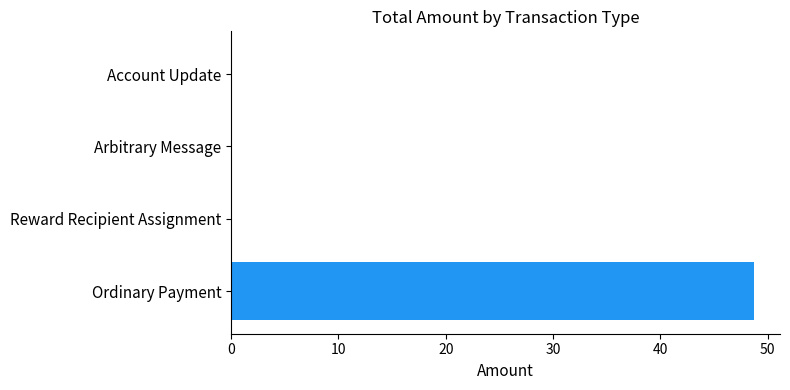

How many data points does each series have?

4